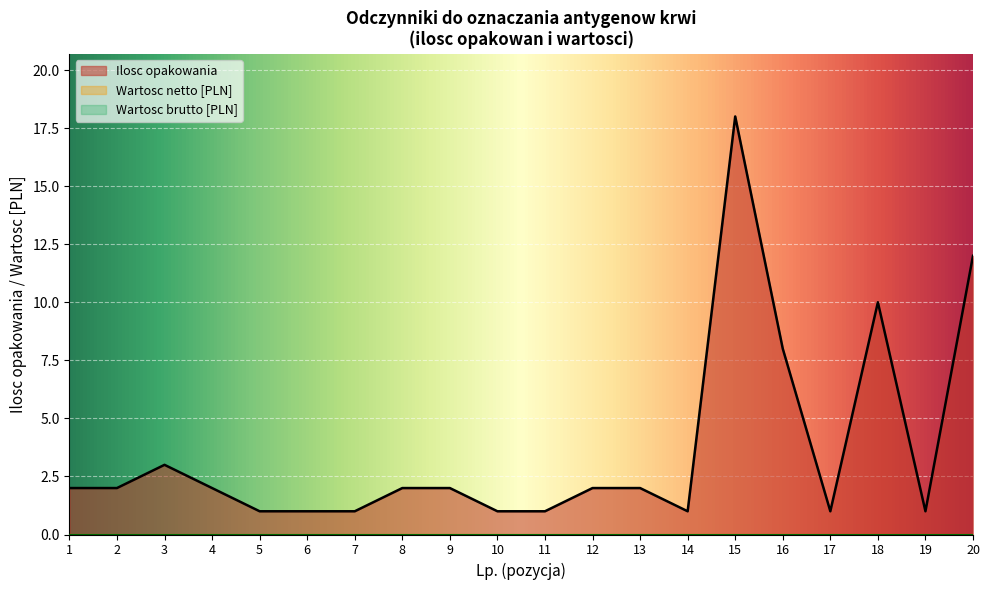

Does the chart display data point markers on the line(s)?

No